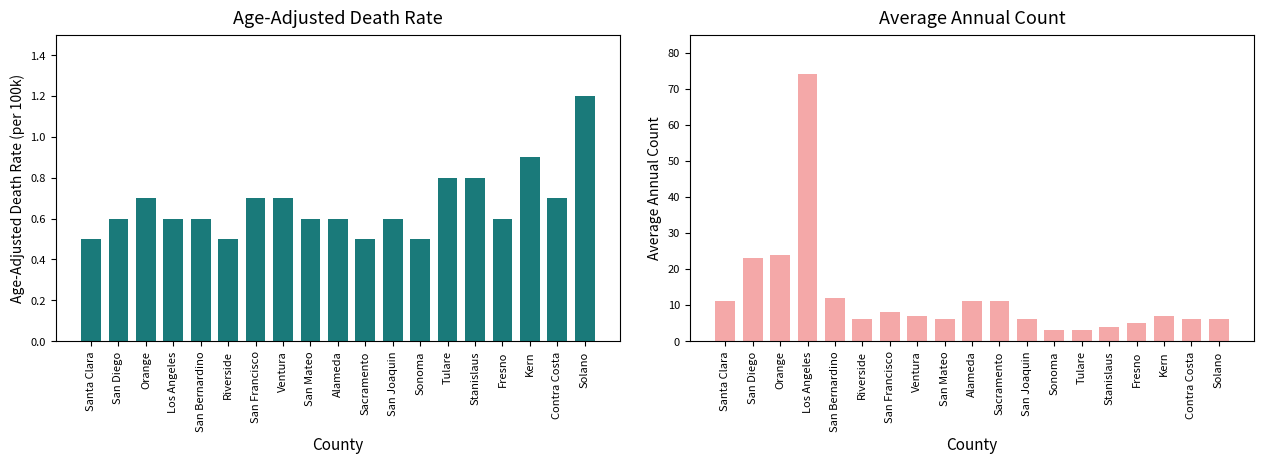

What is the average value of the Age-Adjusted Death Rate series?

0.7